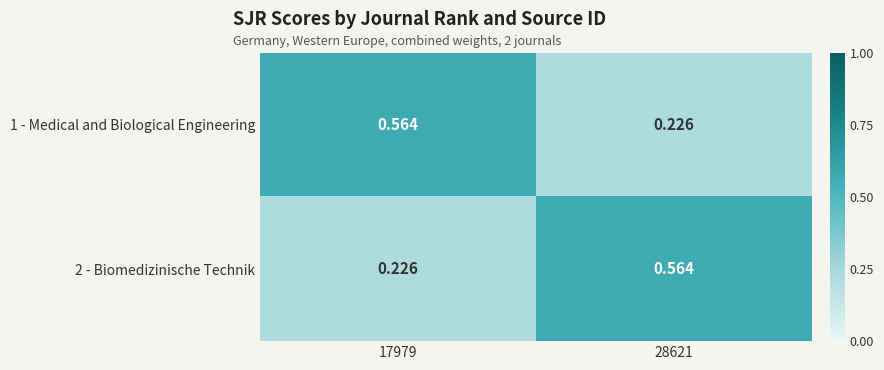

List the series in order of their peak value, highest first.

1 - Medical and Biological Engineering, 2 - Biomedizinische Technik